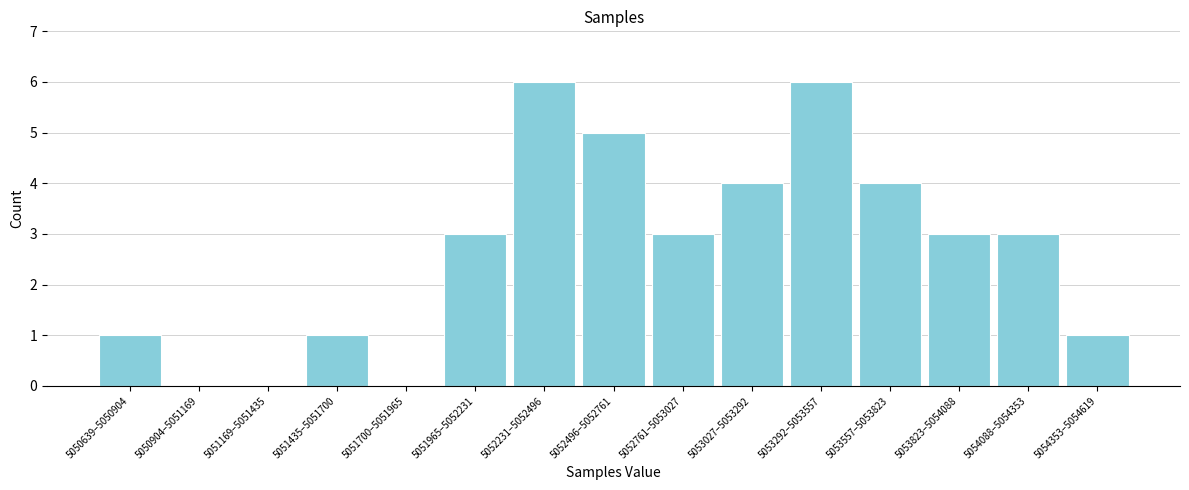

Reading left to right, list all the values displayed in this chart.

5050639–5050904=1	5050904–5051169=0	5051169–5051435=0	5051435–5051700=1	5051700–5051965=0	5051965–5052231=3	5052231–5052496=6	5052496–5052761=5	5052761–5053027=3	5053027–5053292=4	5053292–5053557=6	5053557–5053823=4	5053823–5054088=3	5054088–5054353=3	5054353–5054619=1